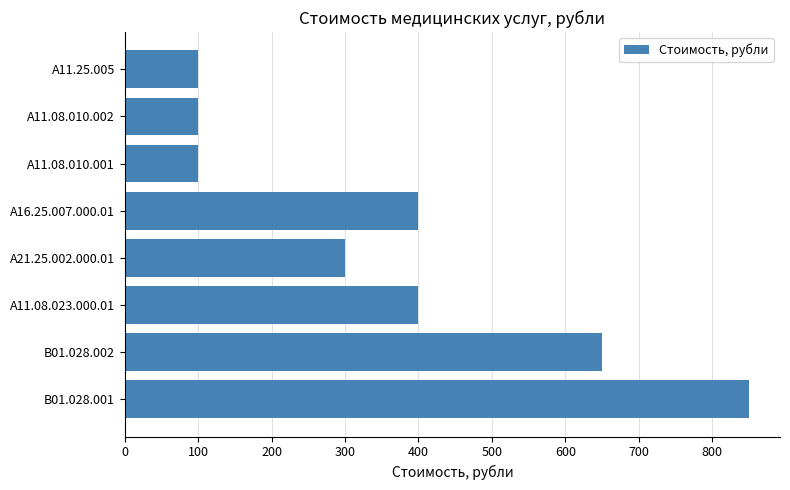

Reading bottom to top, extract all data points from this chart.

B01.028.001=850	B01.028.002=650	A11.08.023.000.01=400	A21.25.002.000.01=300	A16.25.007.000.01=400	A11.08.010.001=100	A11.08.010.002=100	A11.25.005=100